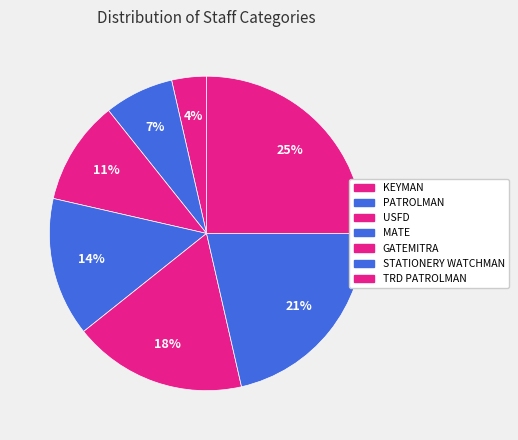

Which slice is the smallest?

KEYMAN